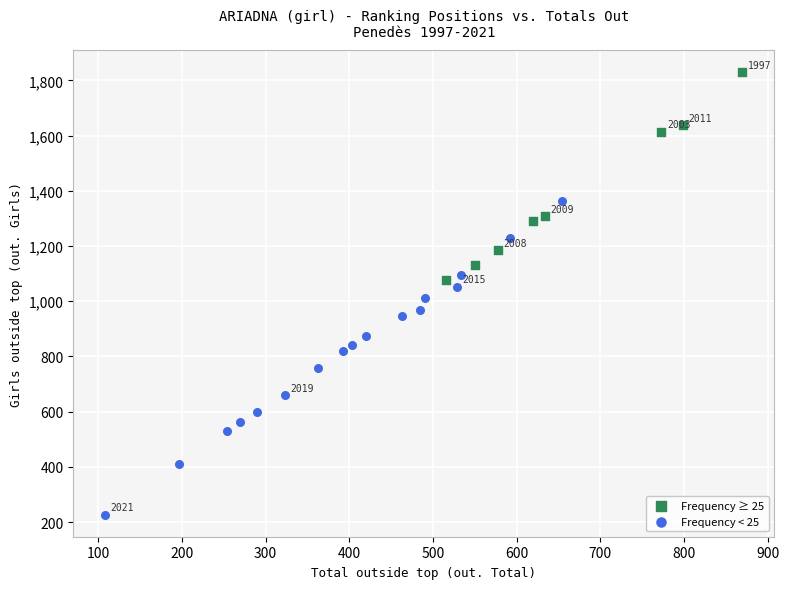

Which series has the widest spread of Y values?

Frequency < 25